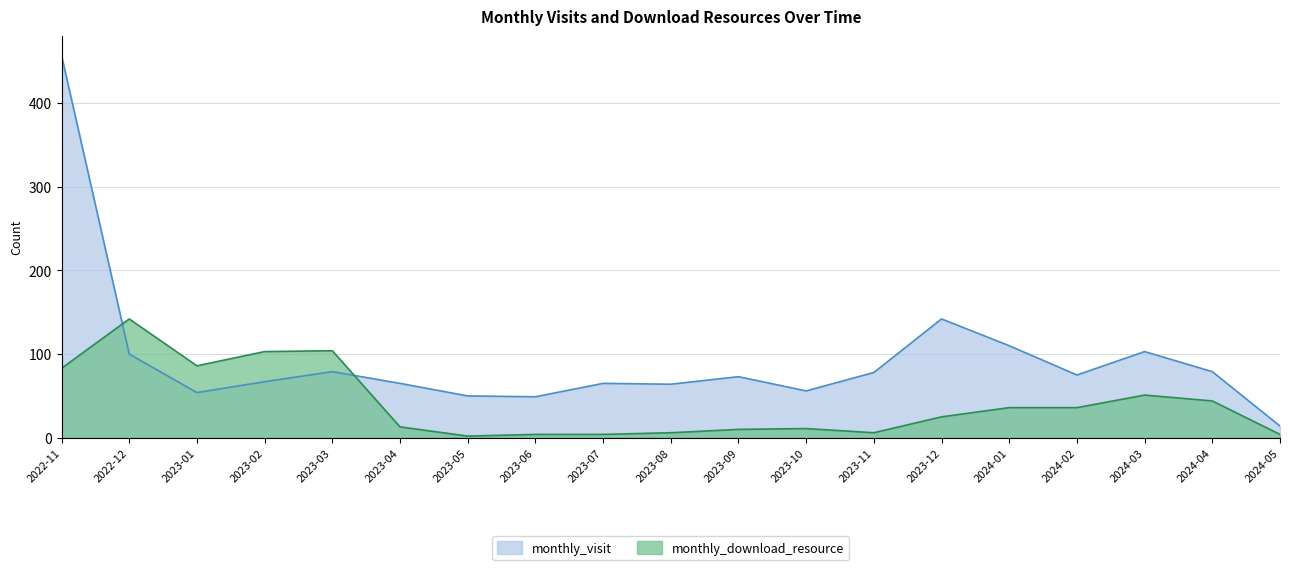

What is the value of the monthly_visit point at the 13th from the left?

78